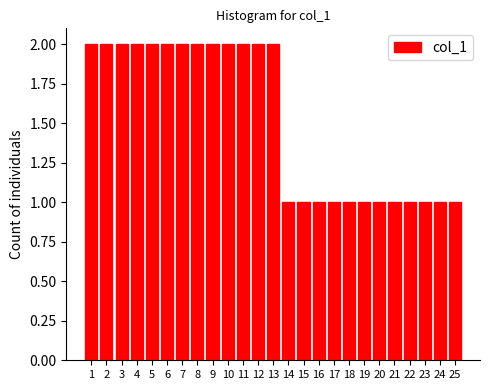

Reading left to right, list every bar in this chart as the range it spans on the x-axis followed by its height. The values are not printed on the chart, so give them approximately, as read against the axis.

0.5 to 1.5: 2
1.5 to 2.5: 2
2.5 to 3.5: 2
3.5 to 4.5: 2
4.5 to 5.5: 2
5.5 to 6.5: 2
6.5 to 7.5: 2
7.5 to 8.5: 2
8.5 to 9.5: 2
9.5 to 10.5: 2
10.5 to 11.5: 2
11.5 to 12.5: 2
12.5 to 13.5: 2
13.5 to 14.5: 1
14.5 to 15.5: 1
15.5 to 16.5: 1
16.5 to 17.5: 1
17.5 to 18.5: 1
18.5 to 19.5: 1
19.5 to 20.5: 1
20.5 to 21.5: 1
21.5 to 22.5: 1
22.5 to 23.5: 1
23.5 to 24.5: 1
24.5 to 25.5: 1